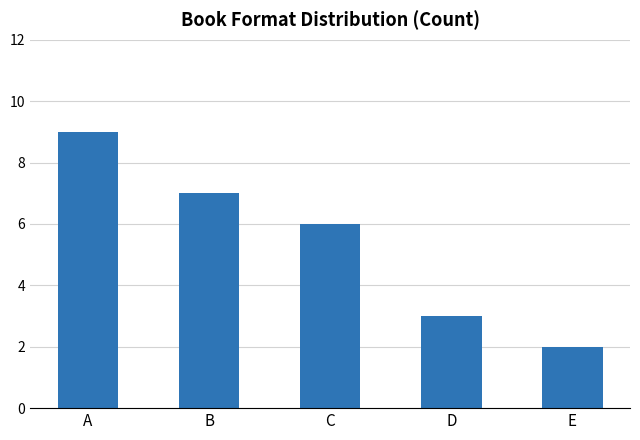

True or false: the data shows 1 at E.

False